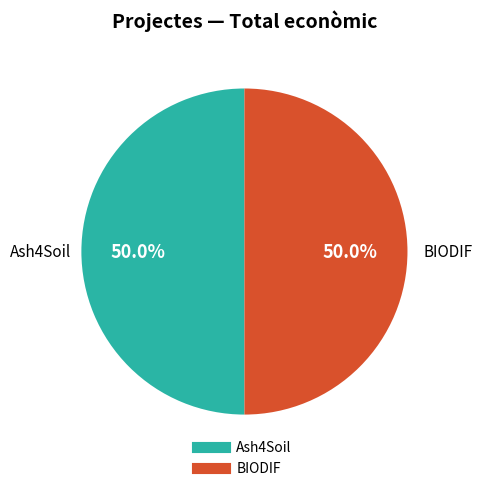

What percentage do Ash4Soil and BIODIF together represent?

100.0%